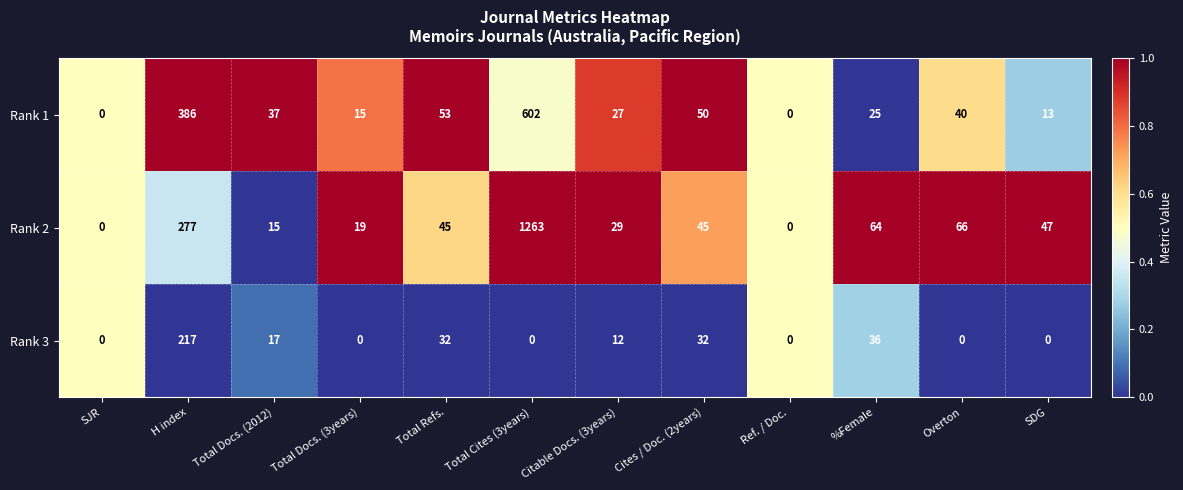

Which series has the widest spread of values?

Rank 2